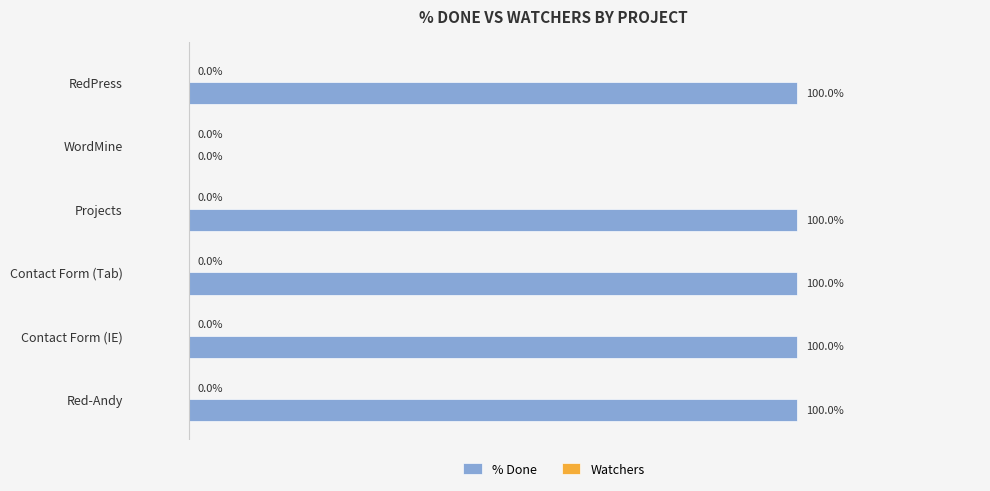

Which has a higher value, WordMine or Red-Andy?

Red-Andy